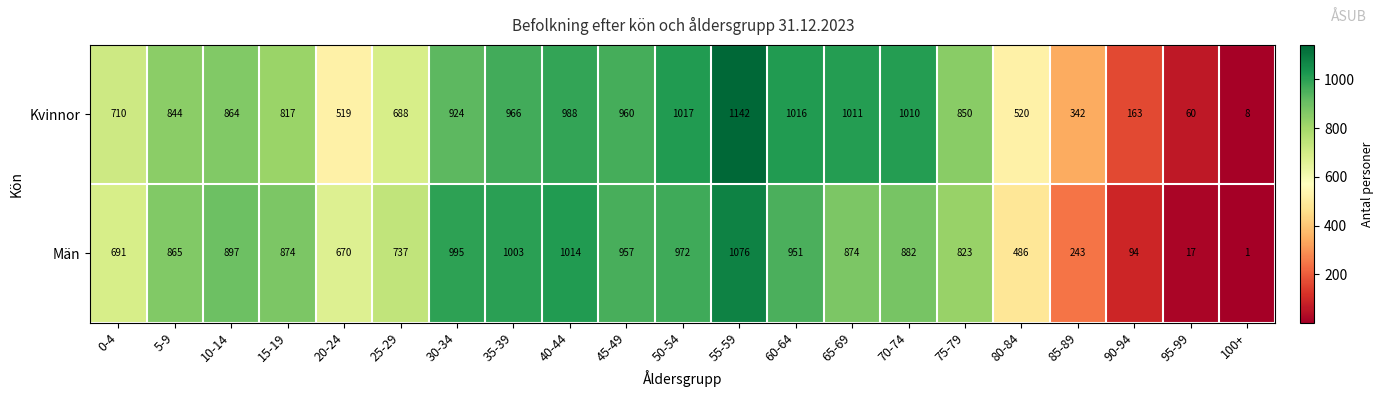

What is the sum of the Män values at 75-79 and 25-29?

1560